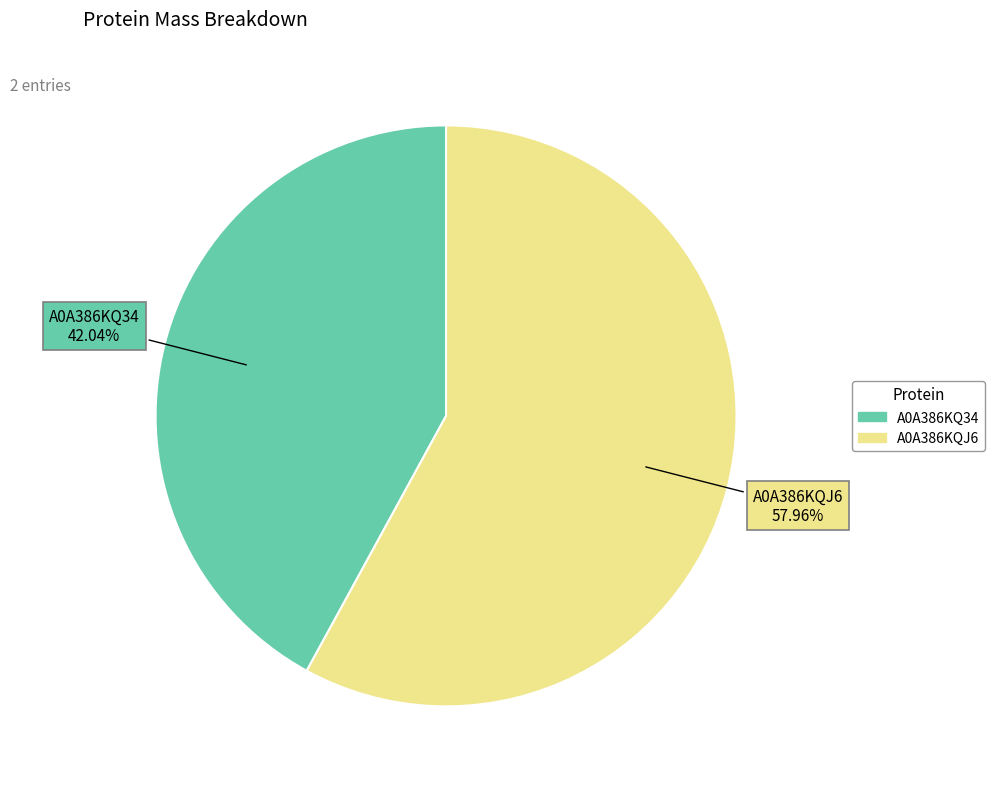

True or false: A0A386KQJ6 accounts for 58% of the total.

True